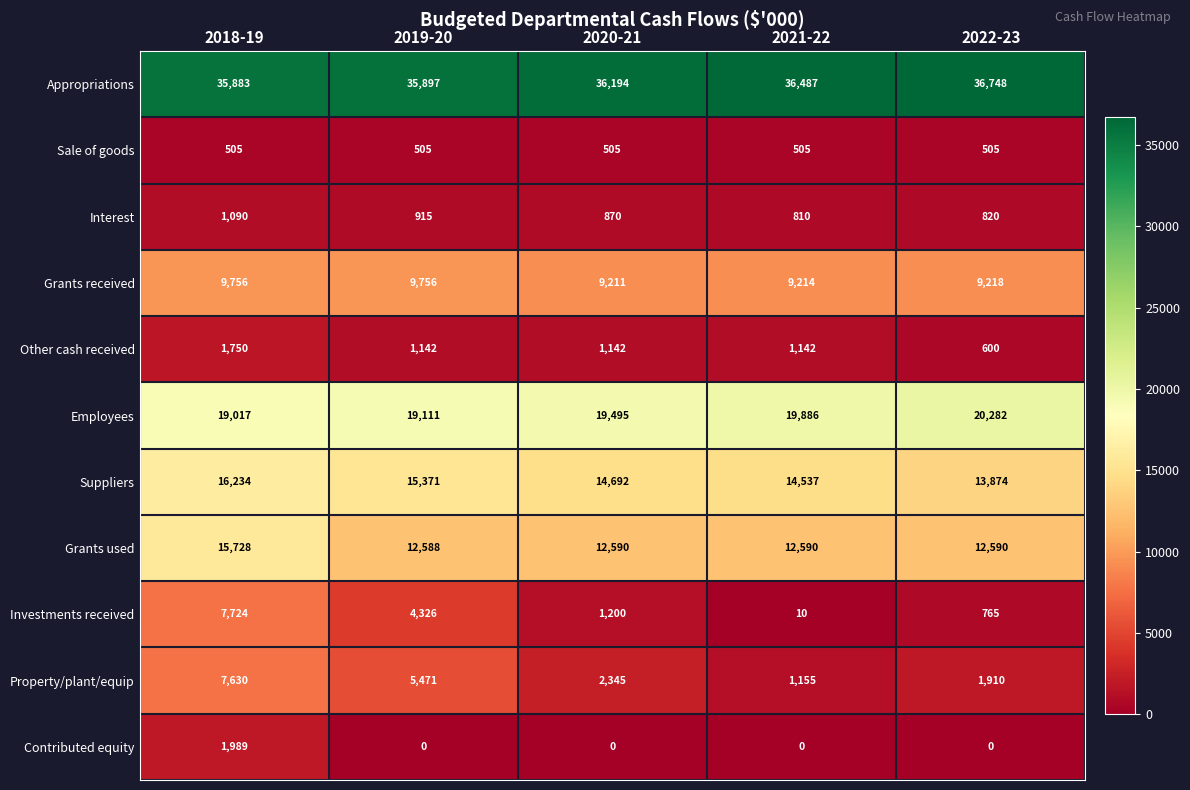

What is the minimum value for Grants received?

9211